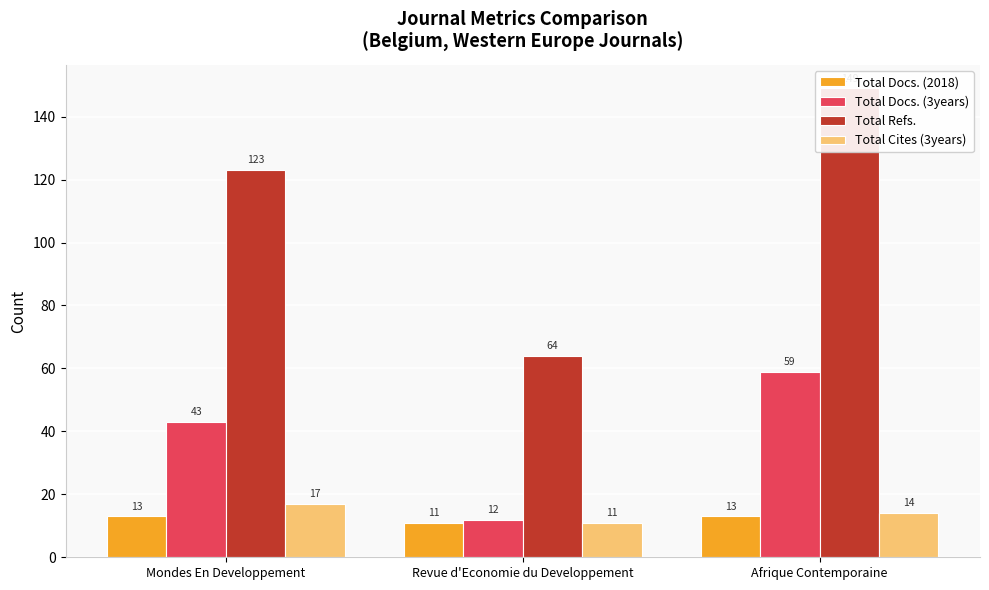

Rank the categories by Total Docs. (3years) value from lowest to highest.

Revue d'Economie du Developpement, Mondes En Developpement, Afrique Contemporaine